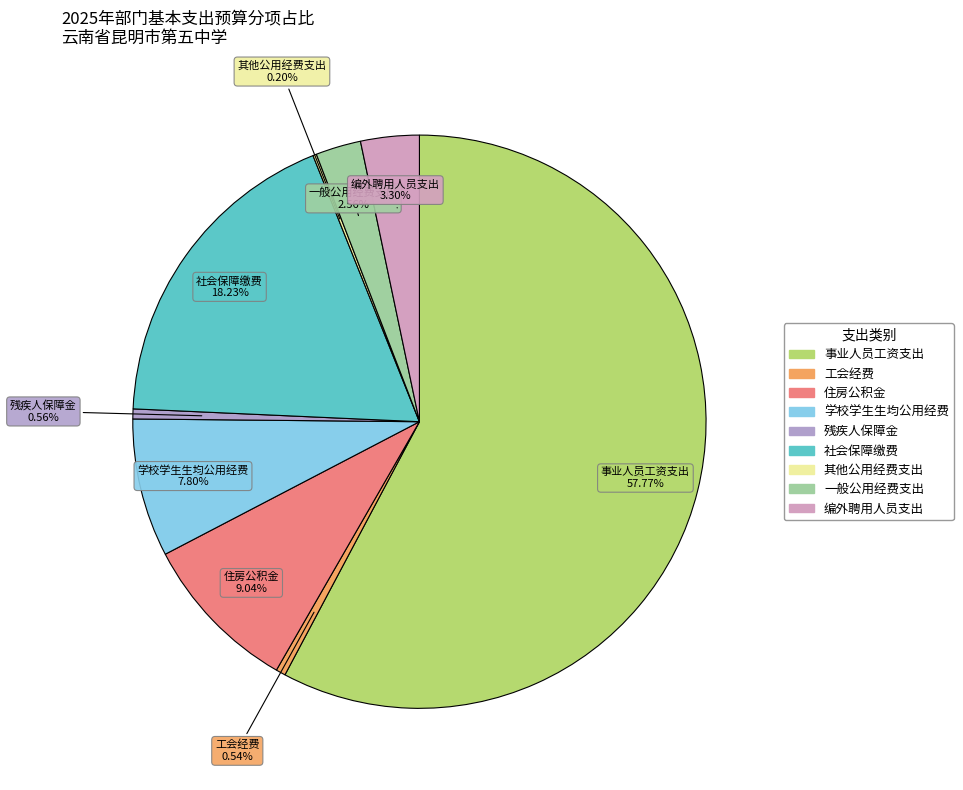

Between 住房公积金 and 工会经费, which is larger?

住房公积金